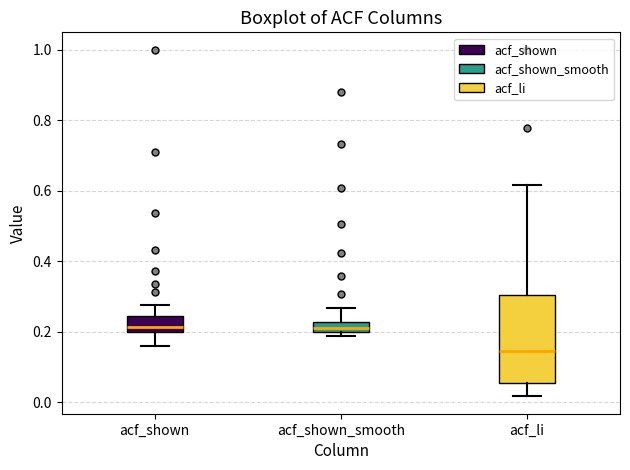

Which box's median line is the lowest?

acf_li